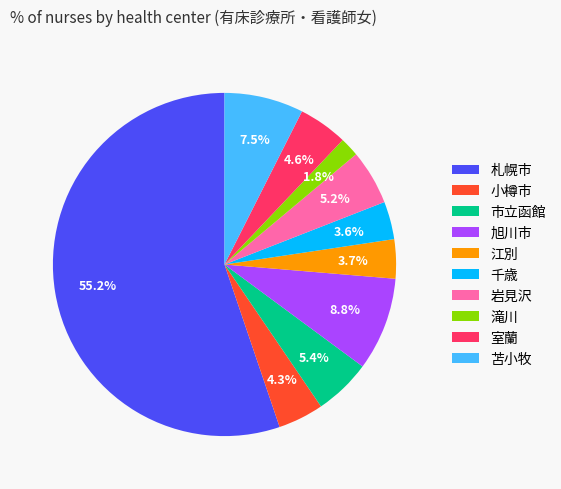

To the nearest percent, what portion does 旭川市 represent?

9%